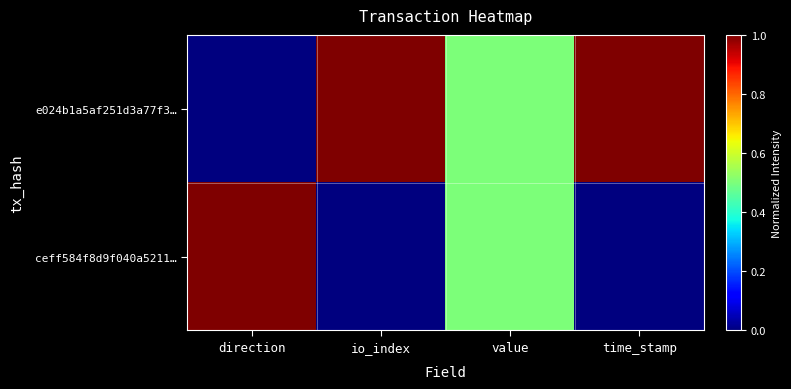

Between value and time_stamp, which series saw the biggest shift?

e024b1a5af251d3a77f3…